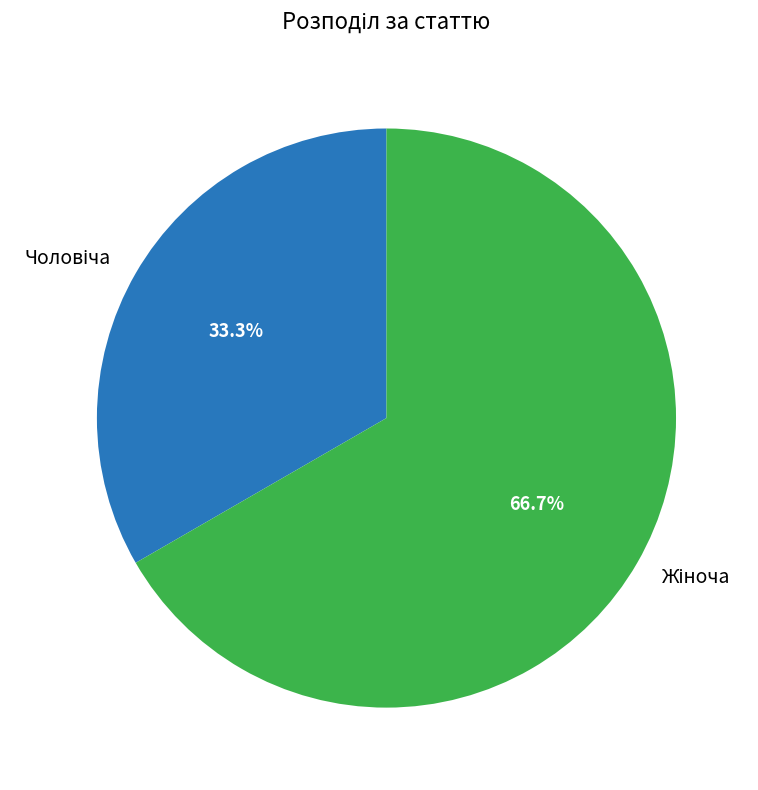

Is there any slice that represents more than half of the pie?

Yes